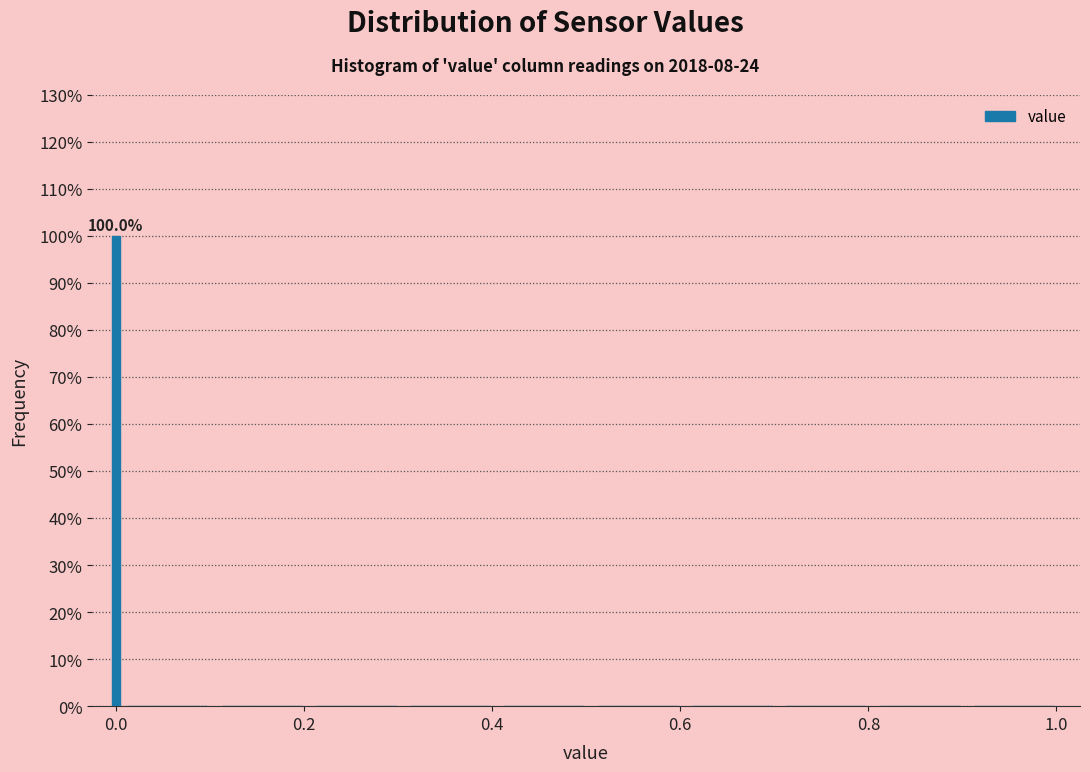

Around what value on the x-axis is the tallest bar? Give the approximate position of its centre, as read against the axis.

0.00